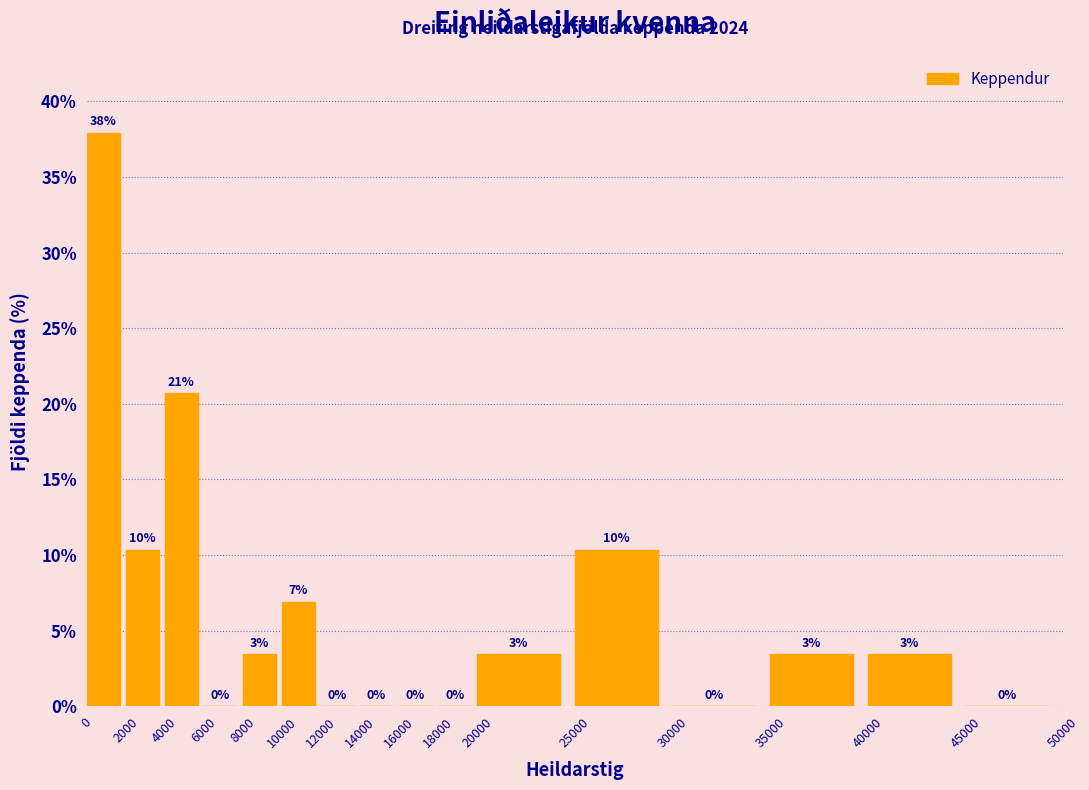

Which range on the x-axis has the tallest bar?

0 to 2000